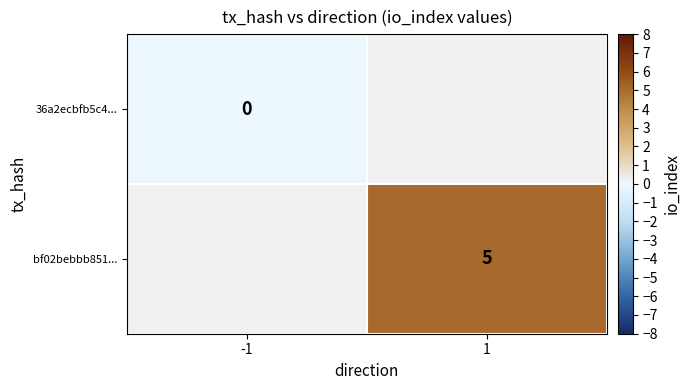

Which label corresponds to the smallest value in the chart?

-1